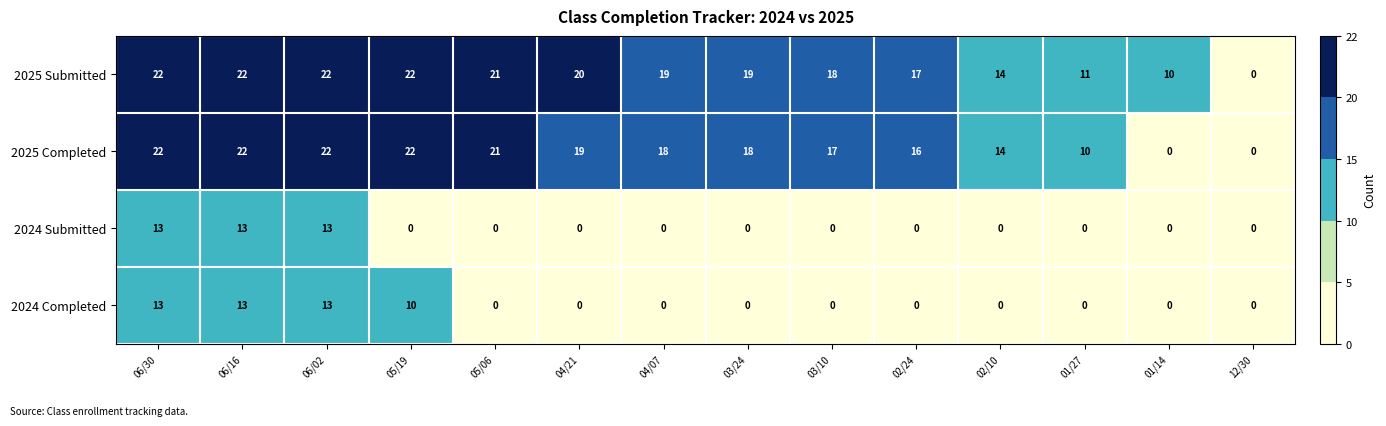

Count the number of categories in the chart.

14